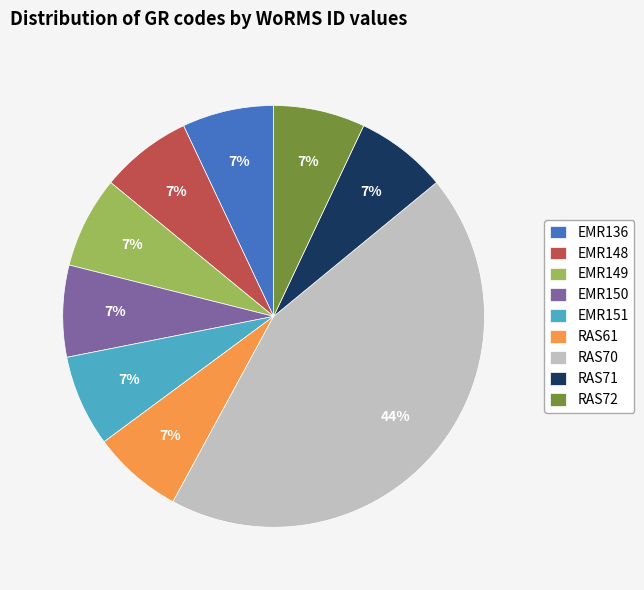

To the nearest percent, what is the difference between the largest and smallest slice percentages?

37%